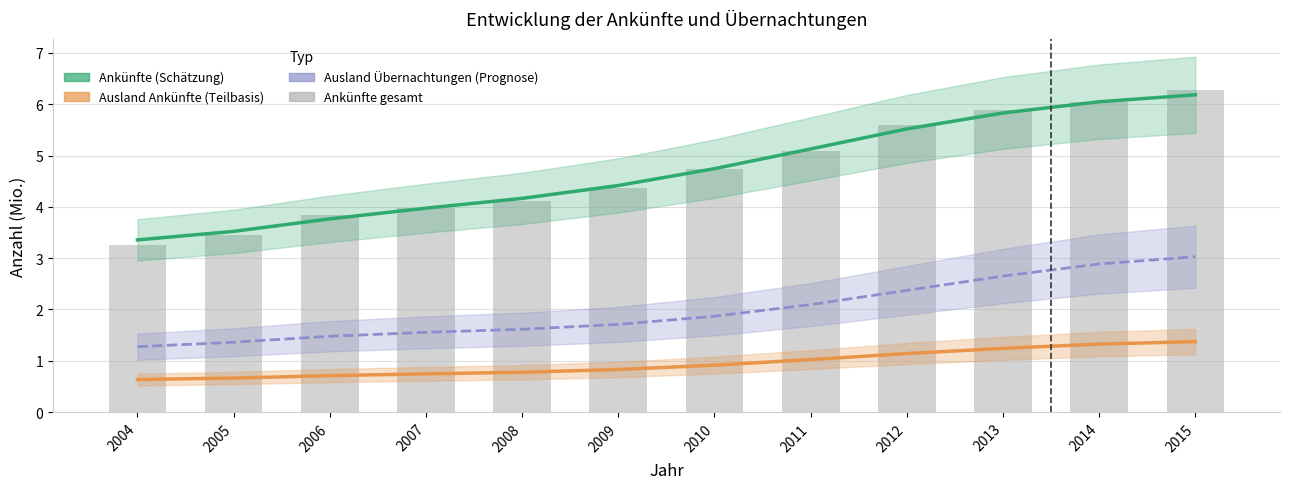

Is it true that Ankünfte equals 10.9 at 2015?

False